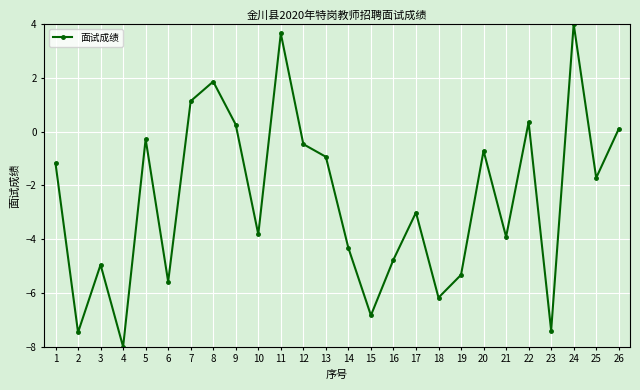

What is the sum of all values?

-65.5